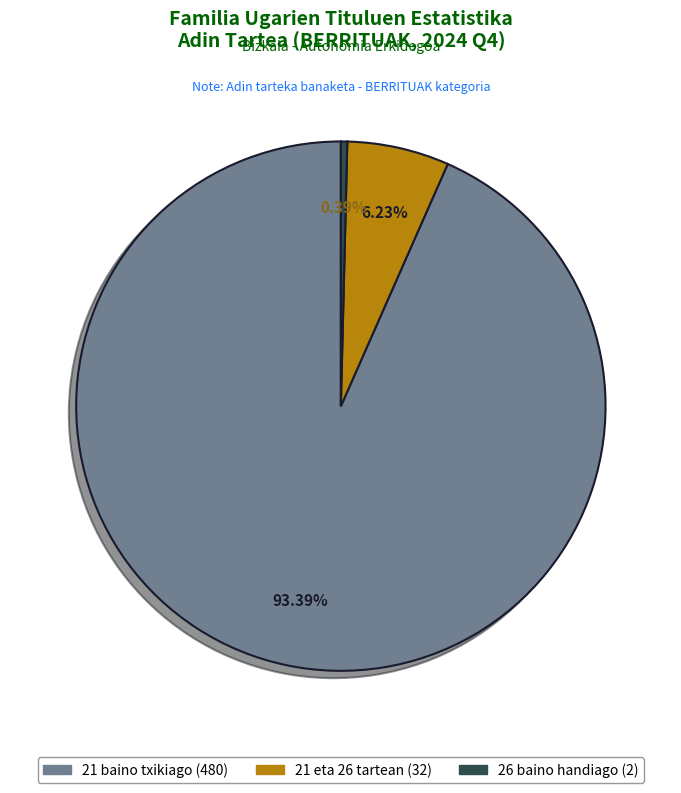

Which category accounts for the majority?

21 baino txikiago